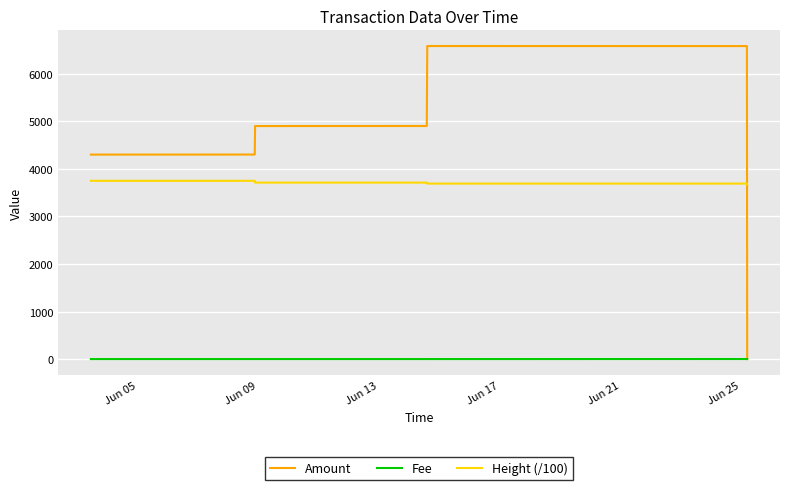

True or false: Fee and Height (/100) cross at least once.

False